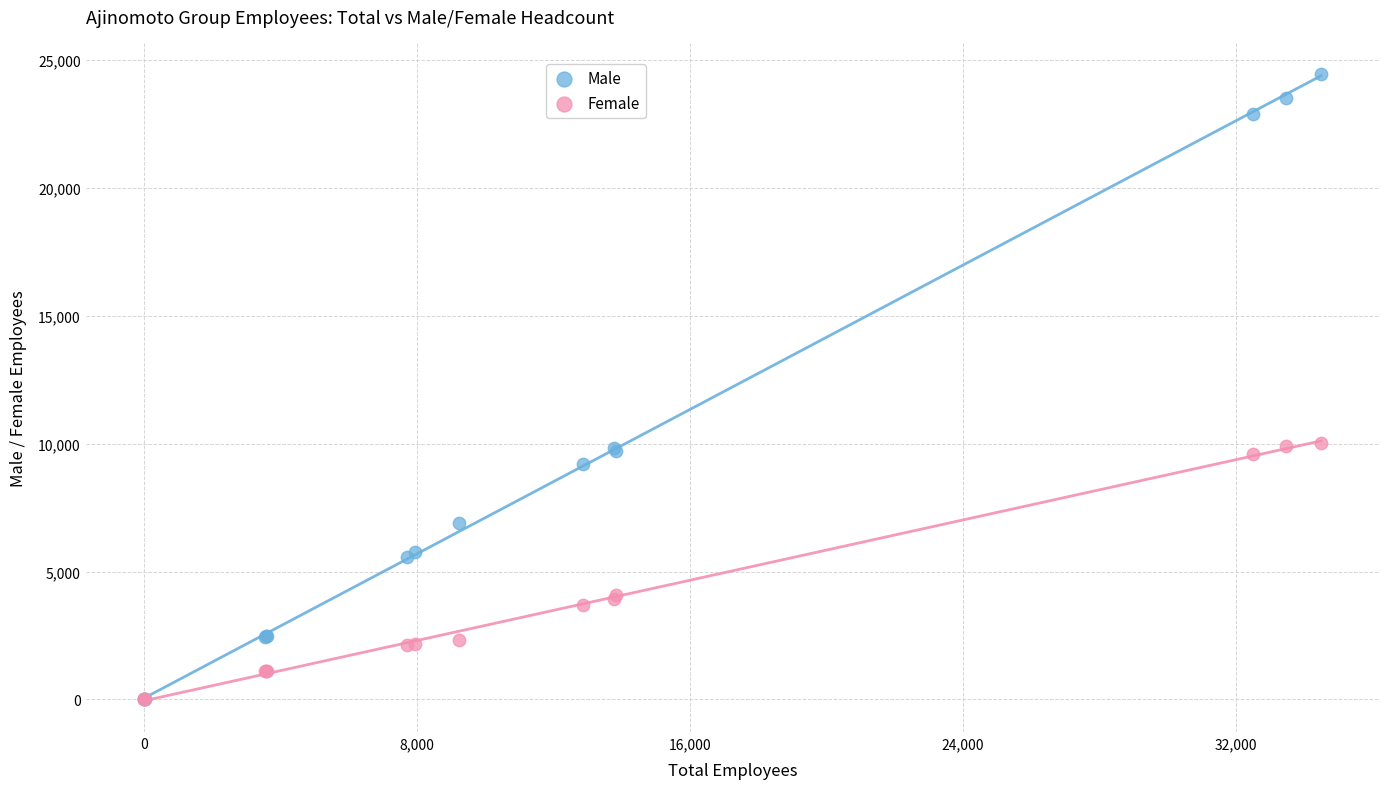

Which series has the largest Y range (max minus min)?

Male